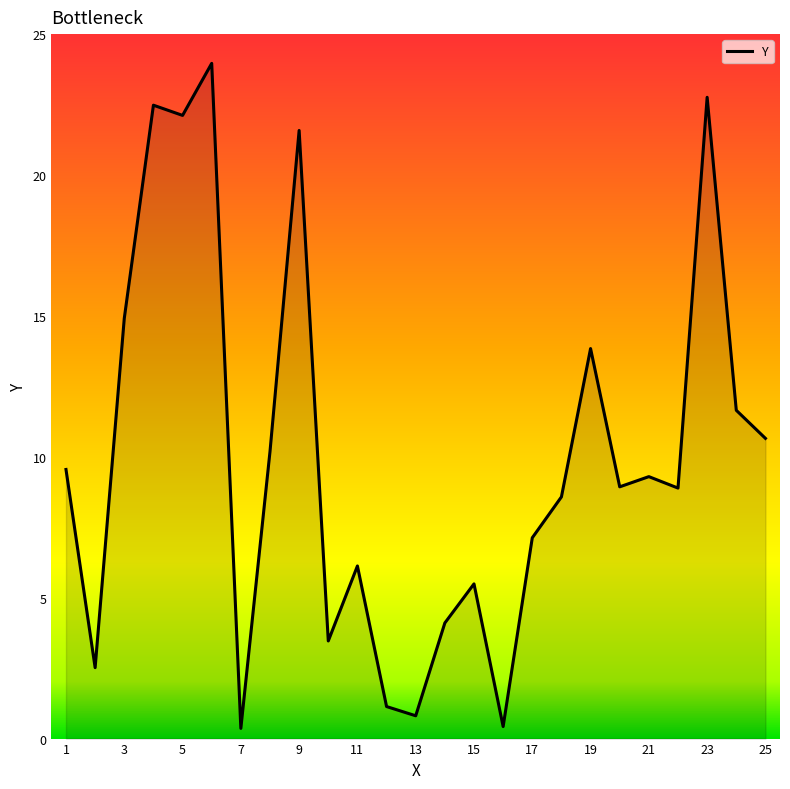

What is the difference between the maximum and minimum values?

23.6